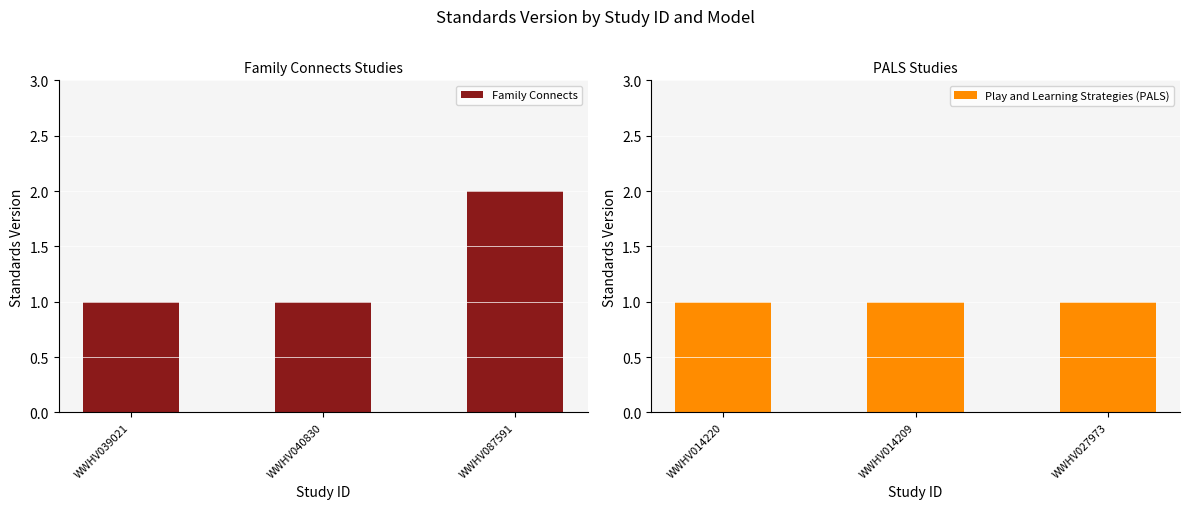

The value of Family Connects at WWHV040830 is 1. True or false?

True